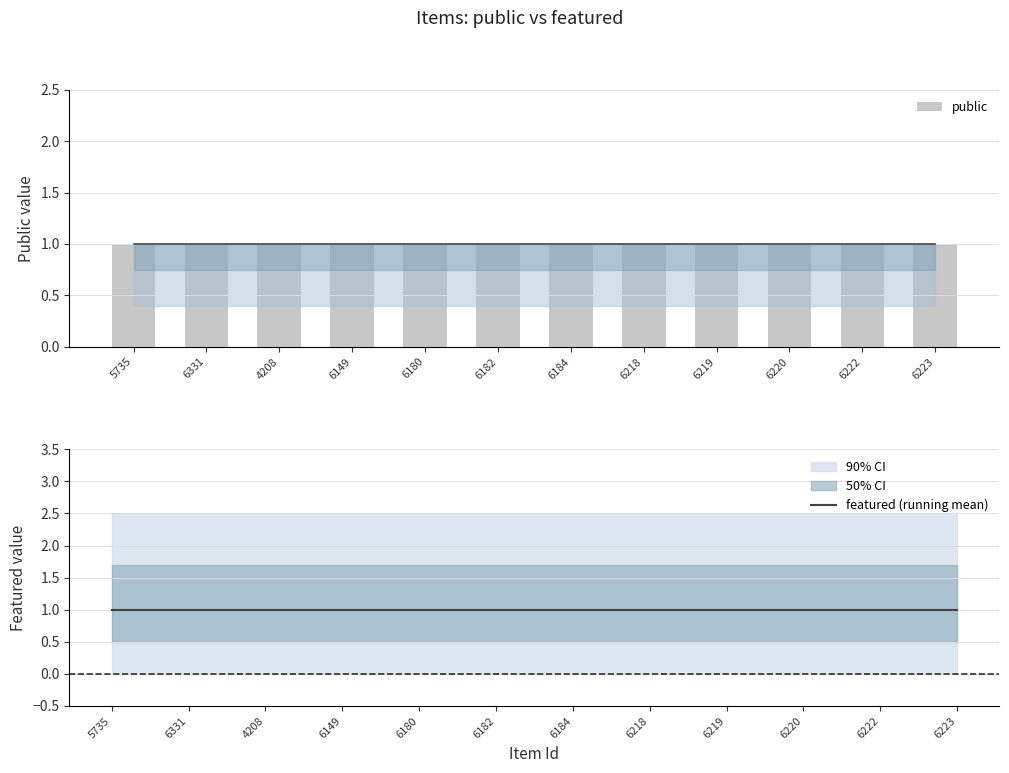

Rank the series by their average value, from lowest to highest.

featured, public